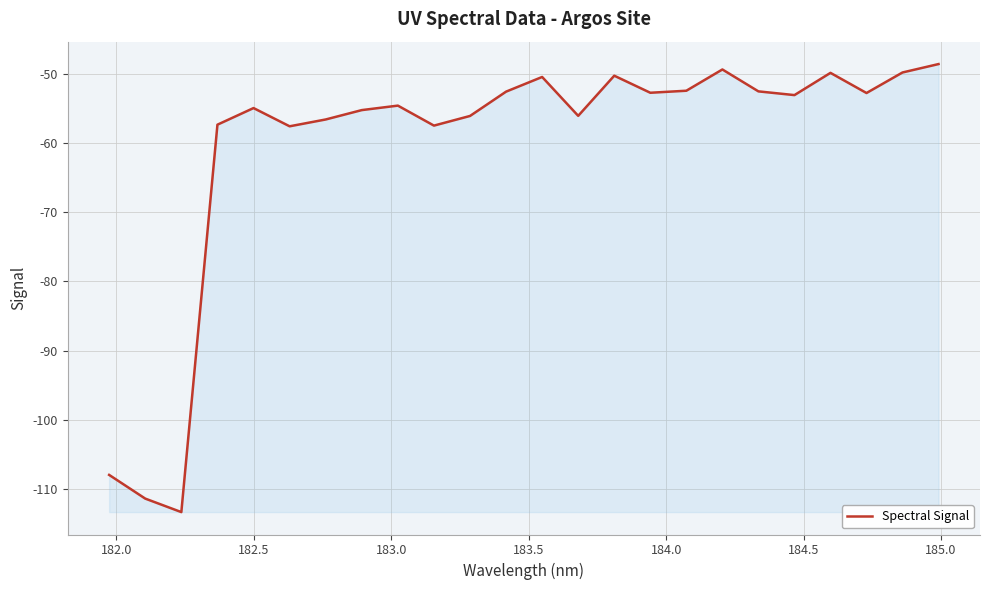

What is the difference between the maximum and minimum values?

64.7